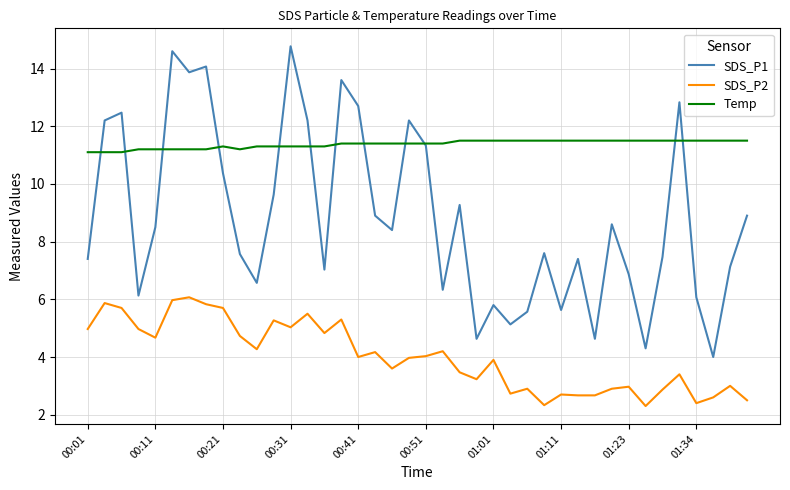

Which series has the largest total across all categories?

Temp